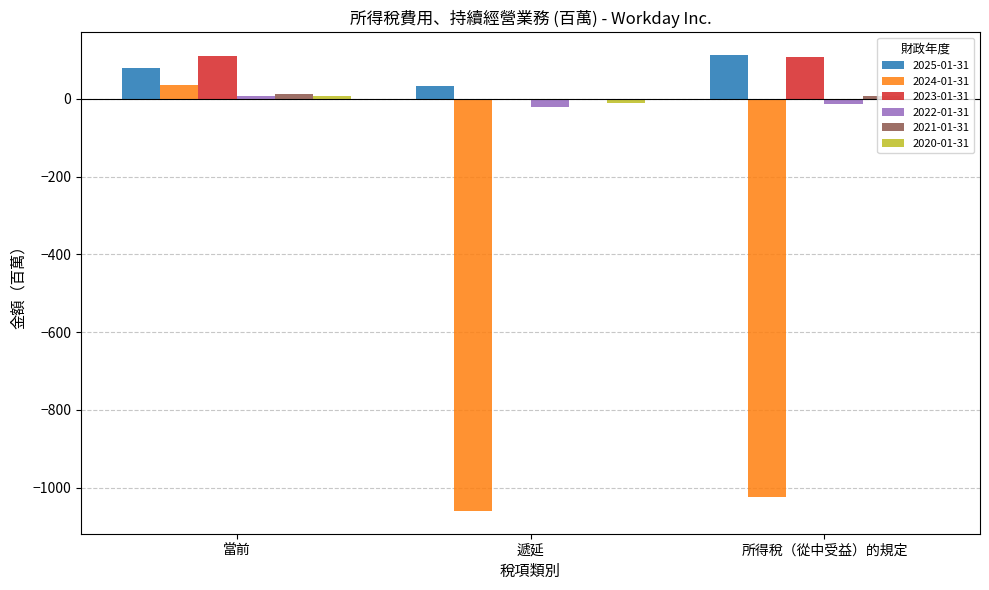

How many groups of bars are there?

3